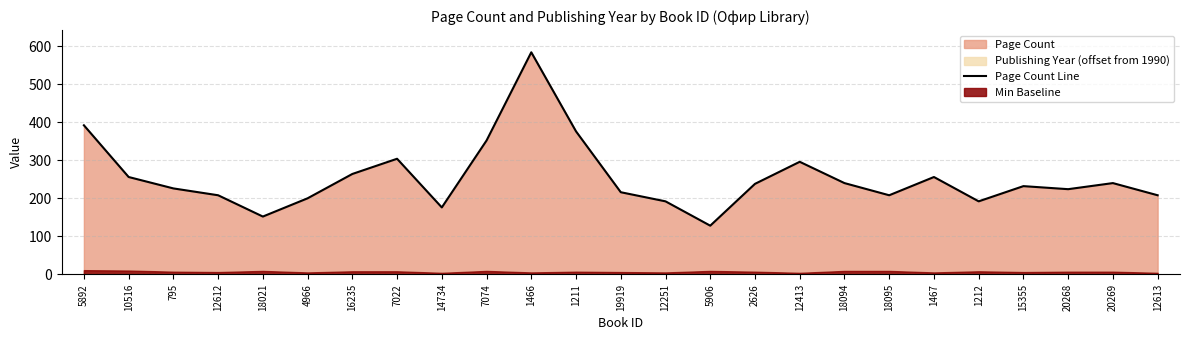

How many data points are less than 232?

12